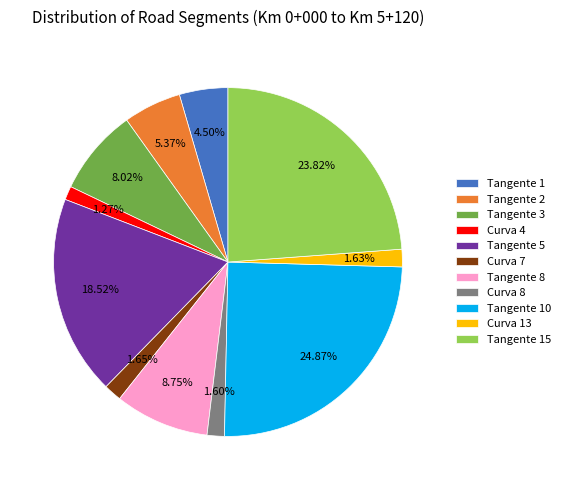

How many segments does this pie chart have?

11